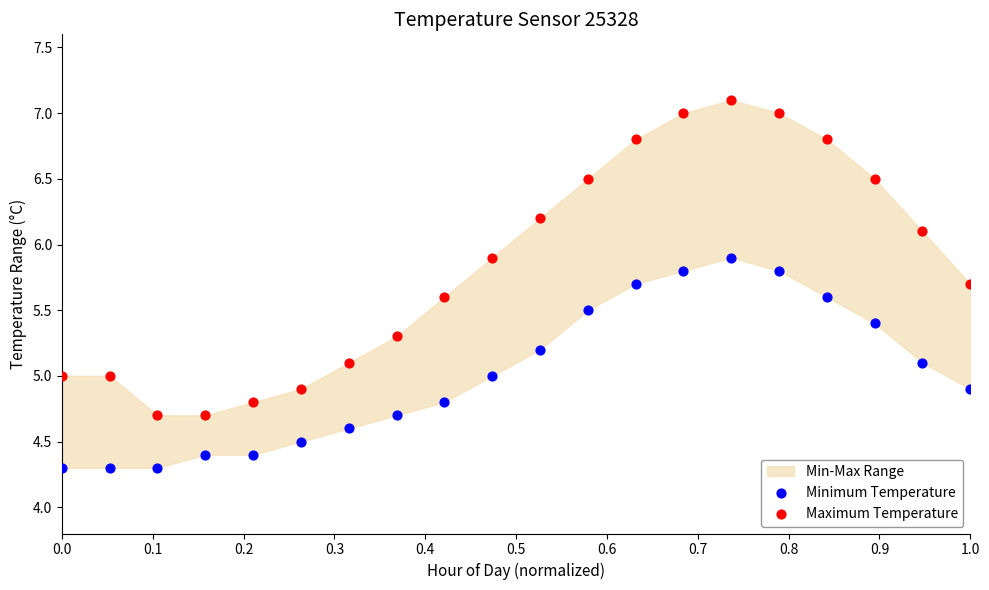

Which series contains the highest Y value?

Maximum Temperature